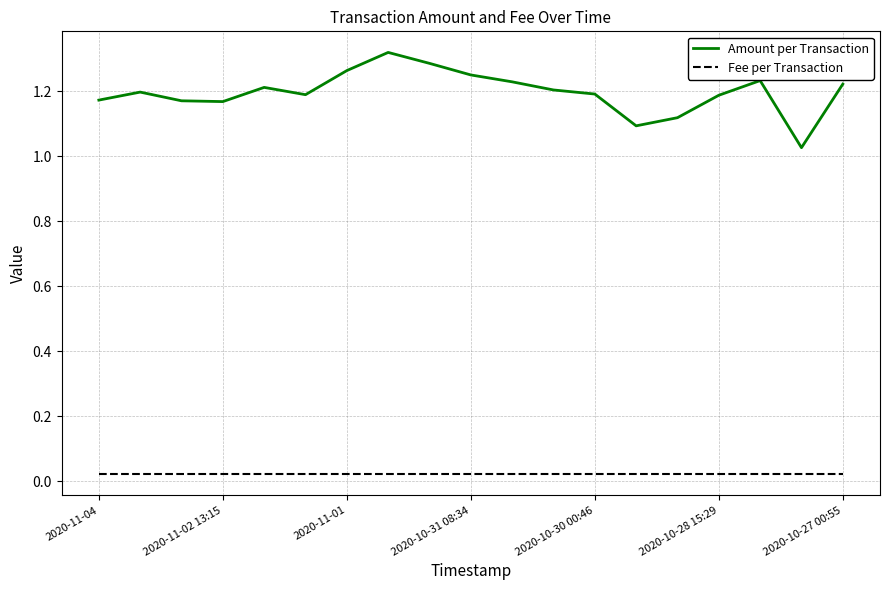

What is the difference between the second highest and minimum values in the Amount per Transaction series?

0.3